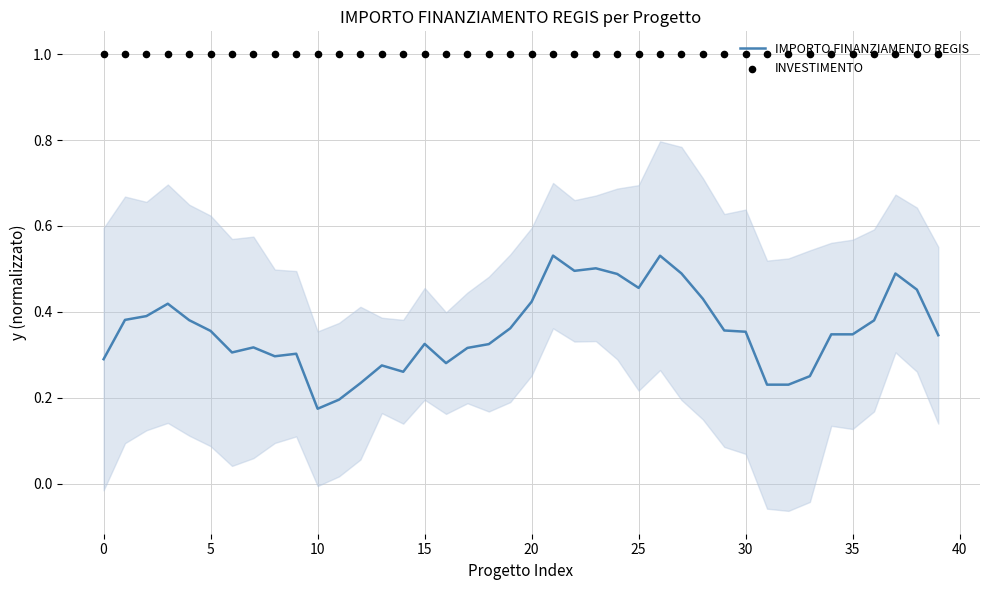

Which series has the widest spread of Y values?

IMPORTO FINANZIAMENTO REGIS